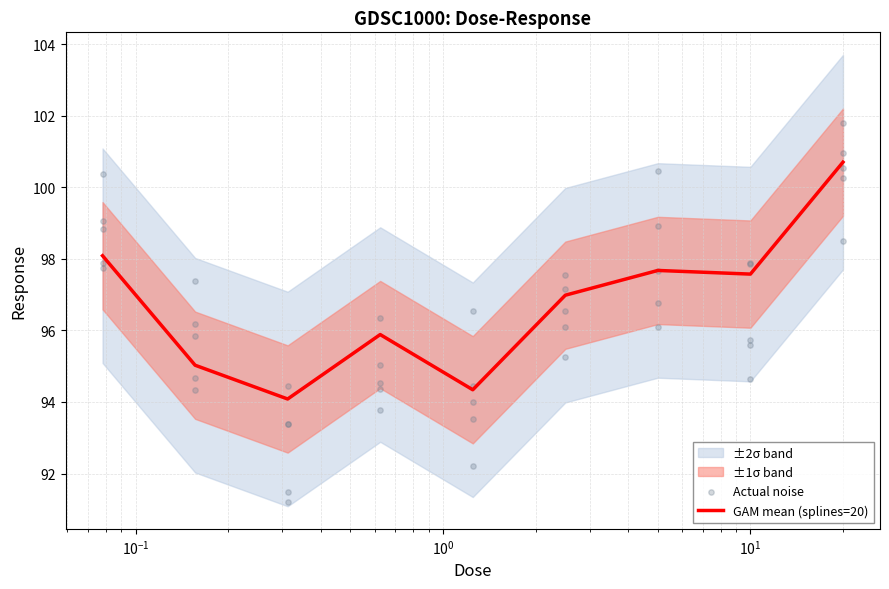

What is the ratio of the value at 0.625 to the value at 1.25?

1.0